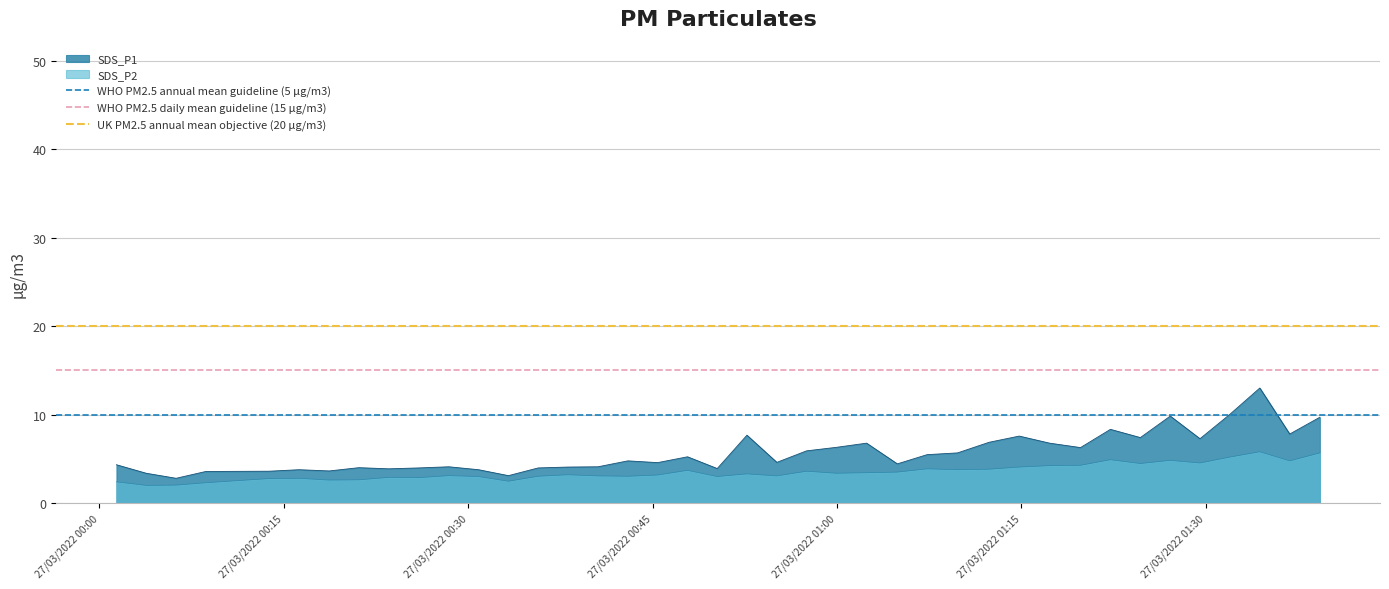

What is the average value of the WHO PM2.5 annual mean guideline (5 μg/m3) series?

10